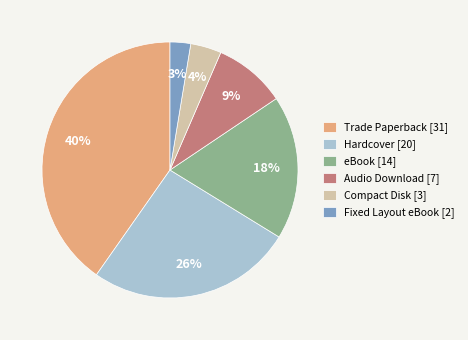

Approximately how many times larger is the value at Compact Disk compared to Audio Download?

0.4